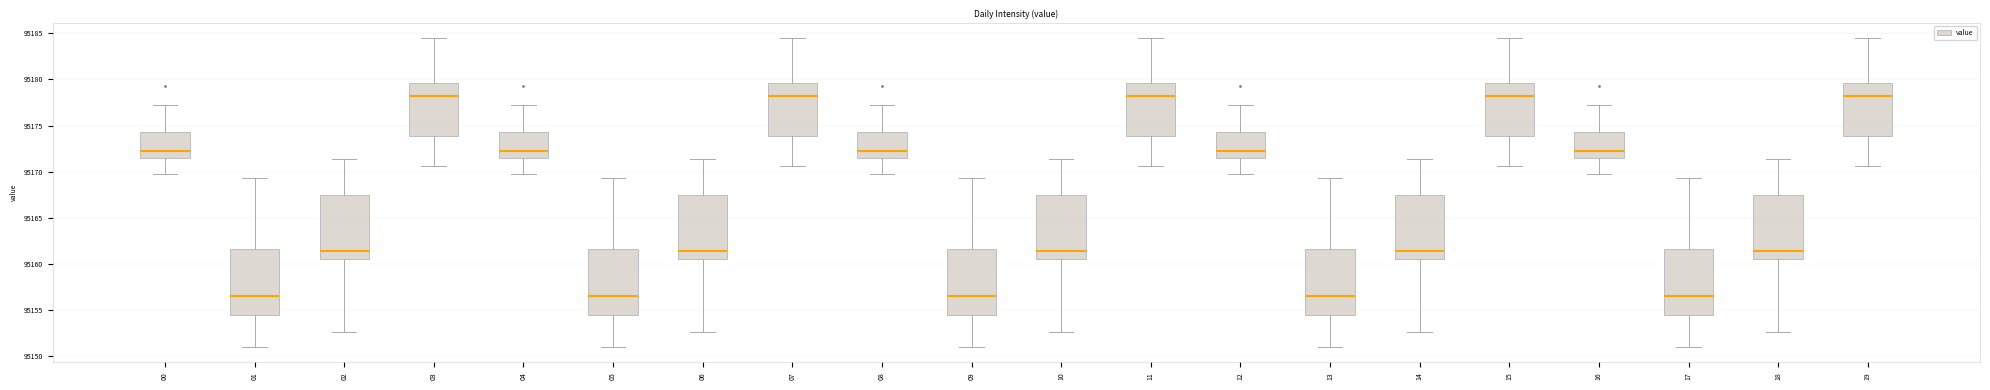

Where does the lower whisker of the box at x = 11 end on the y-axis? The values are not printed on the chart, so give them approximately, as read against the axis.

95170.5